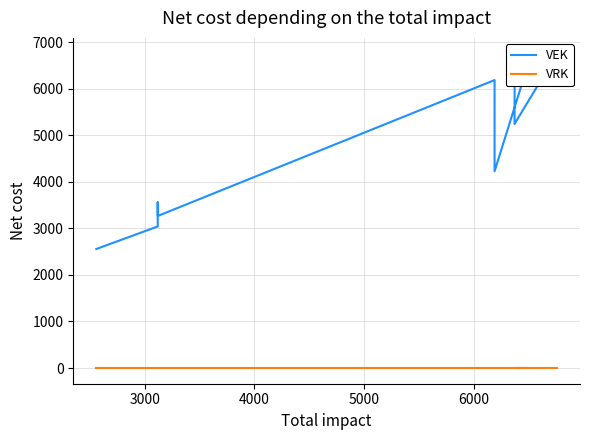

Rank the series by their maximum value, from highest to lowest.

VEK, VRK